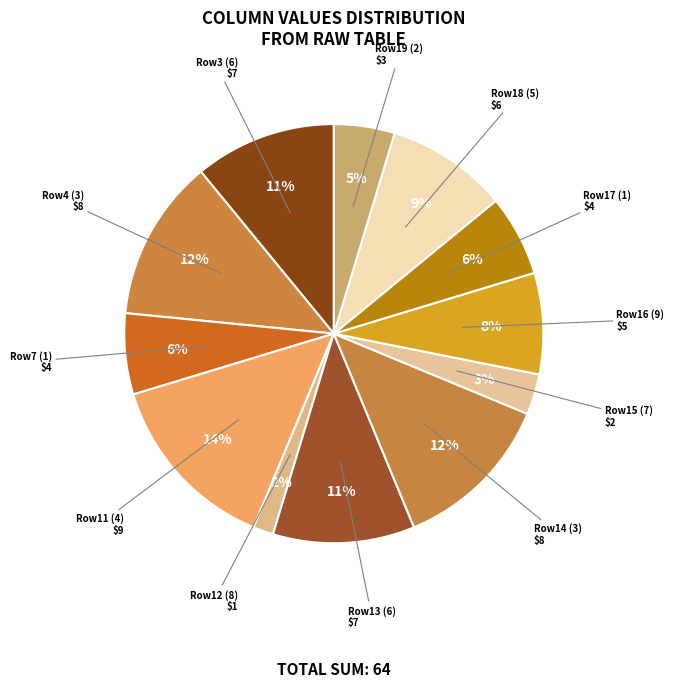

How many segments does this pie chart have?

12